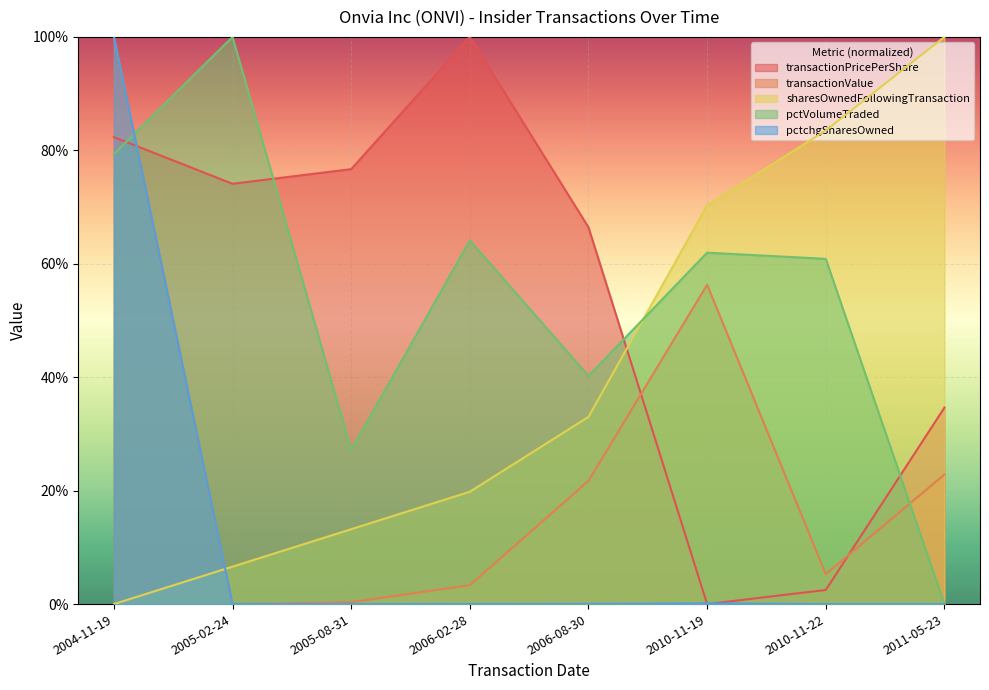

What is the greatest value displayed?

100.0